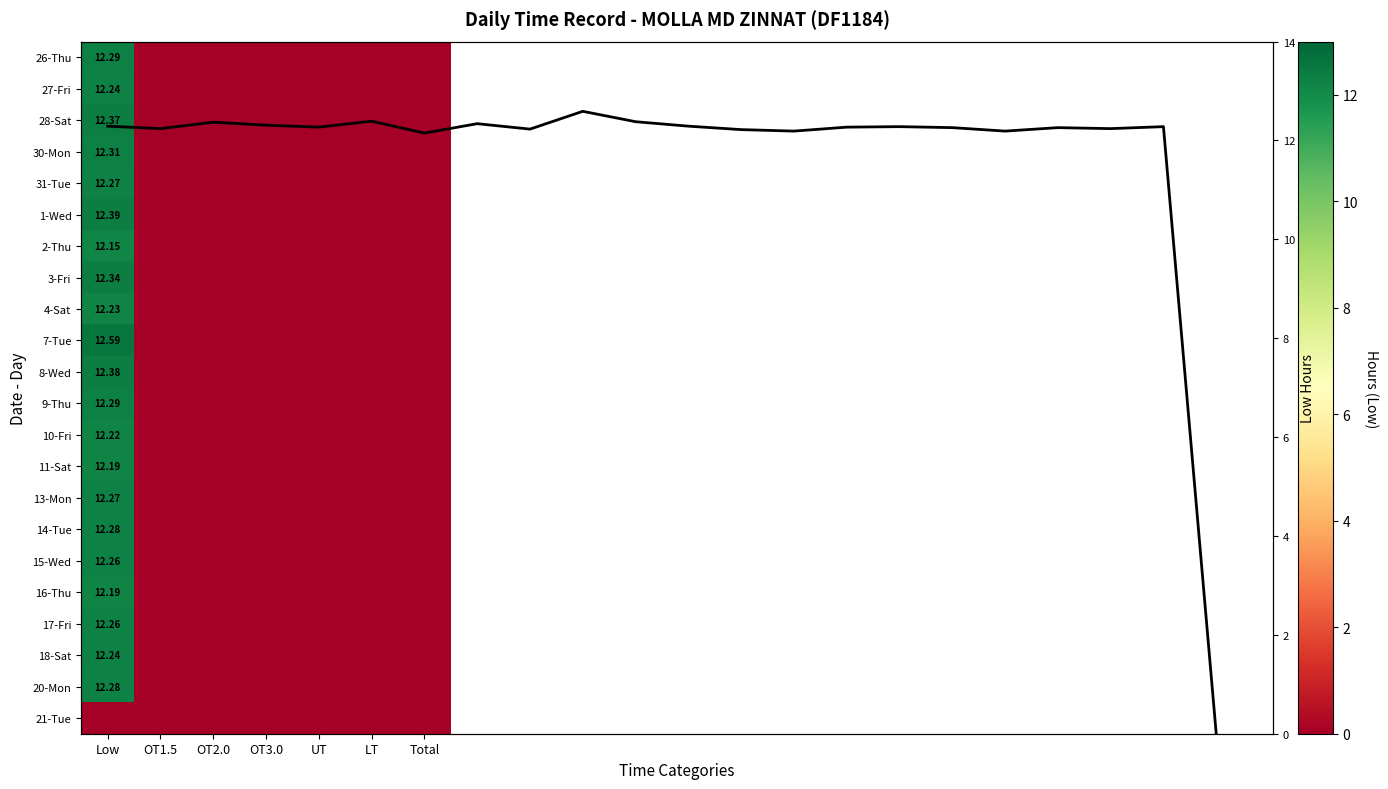

At which category is the sum across all series the highest?

Low